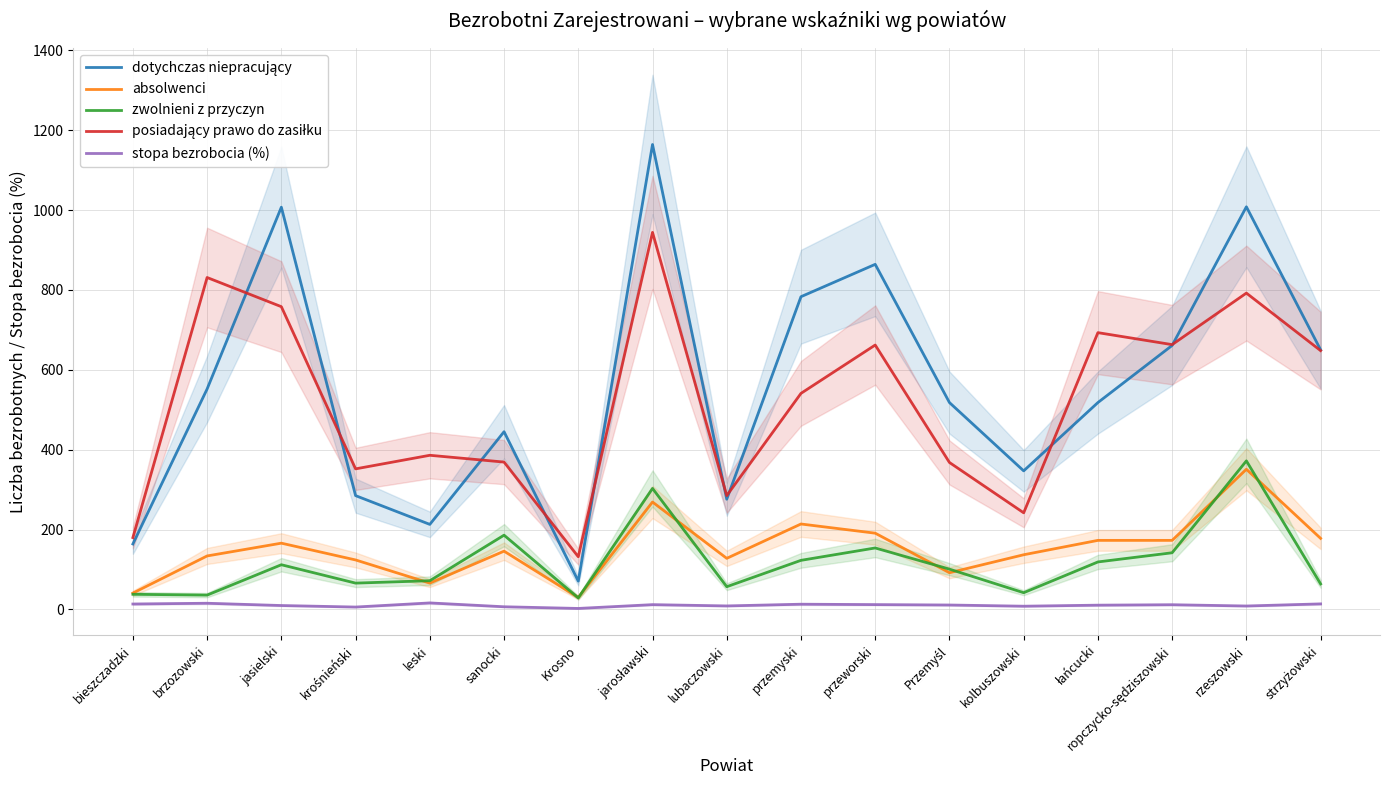

At which category does zwolnieni z przyczyn reach its first local peak?

jasielski